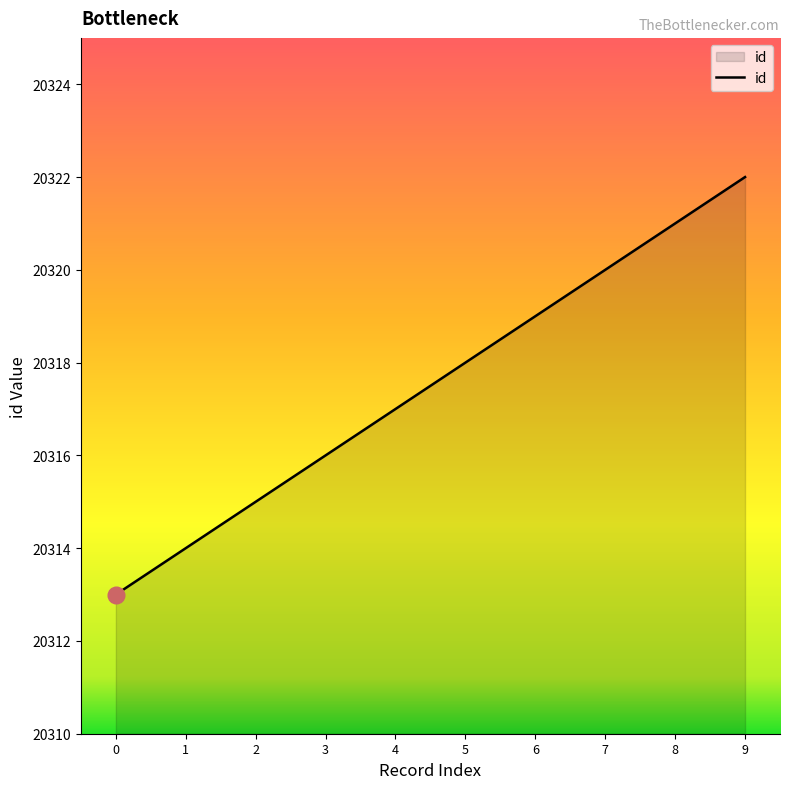

Is it true that the value at 7 is 34755?

False